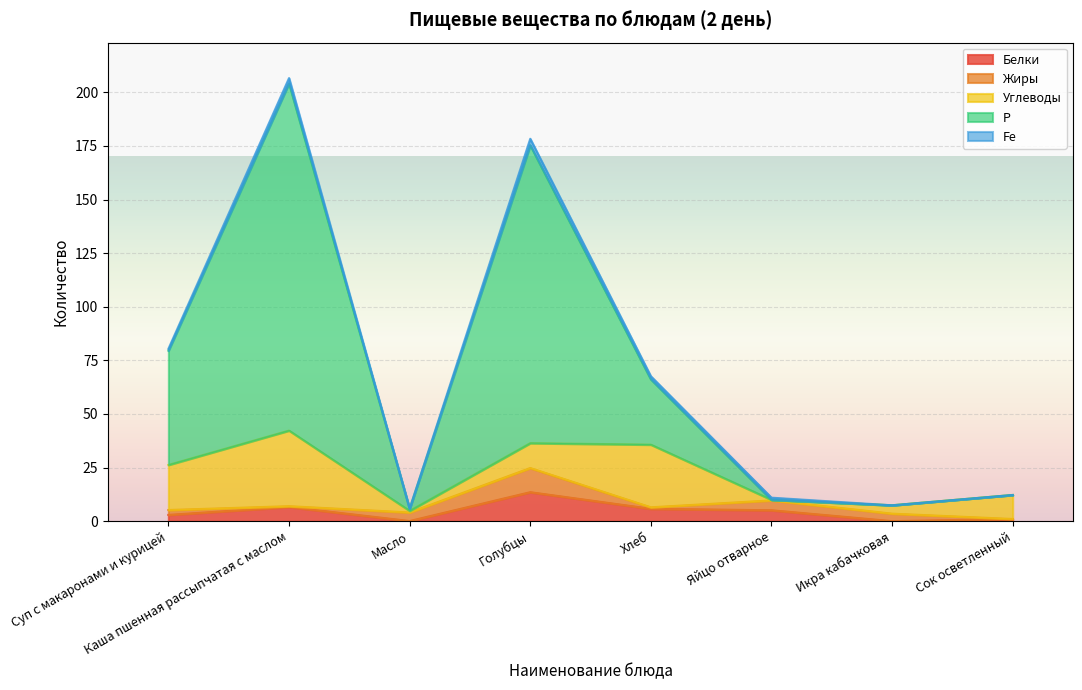

What position from the right is Голубцы?

5